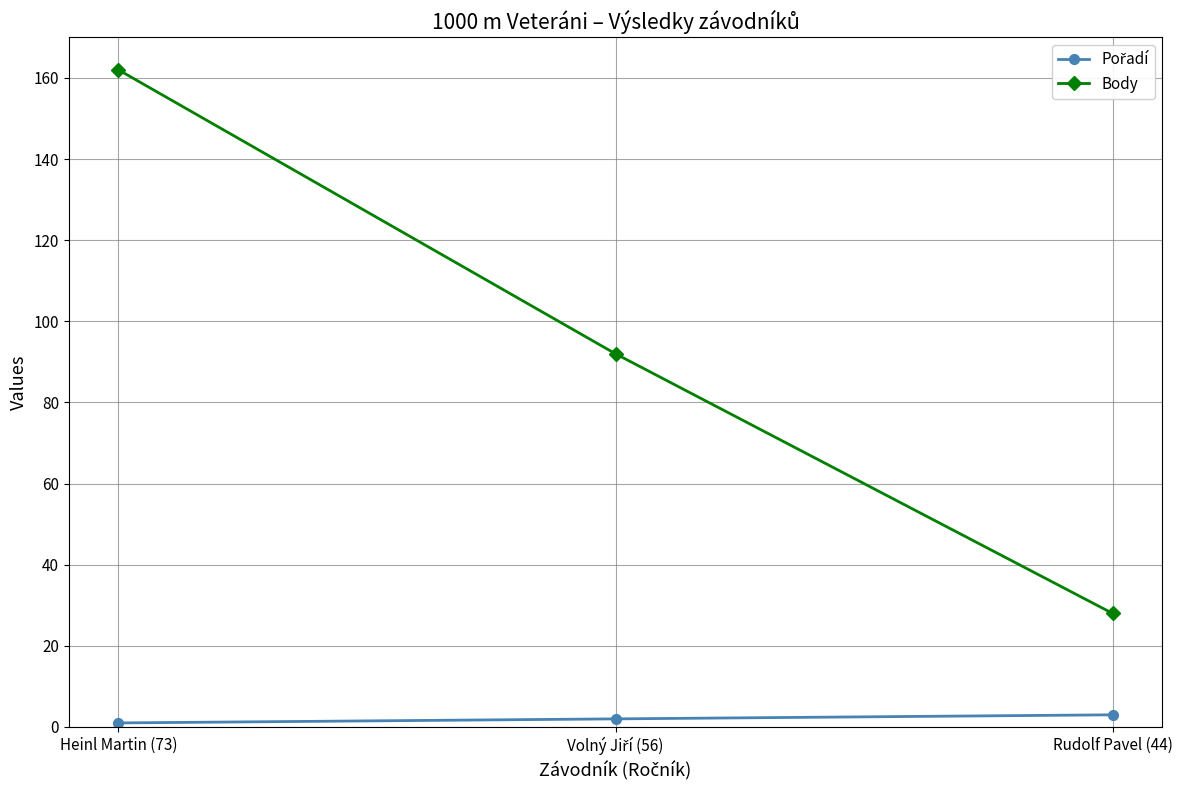

True or false: Body has a value of 112 at Heinl Martin (73).

False